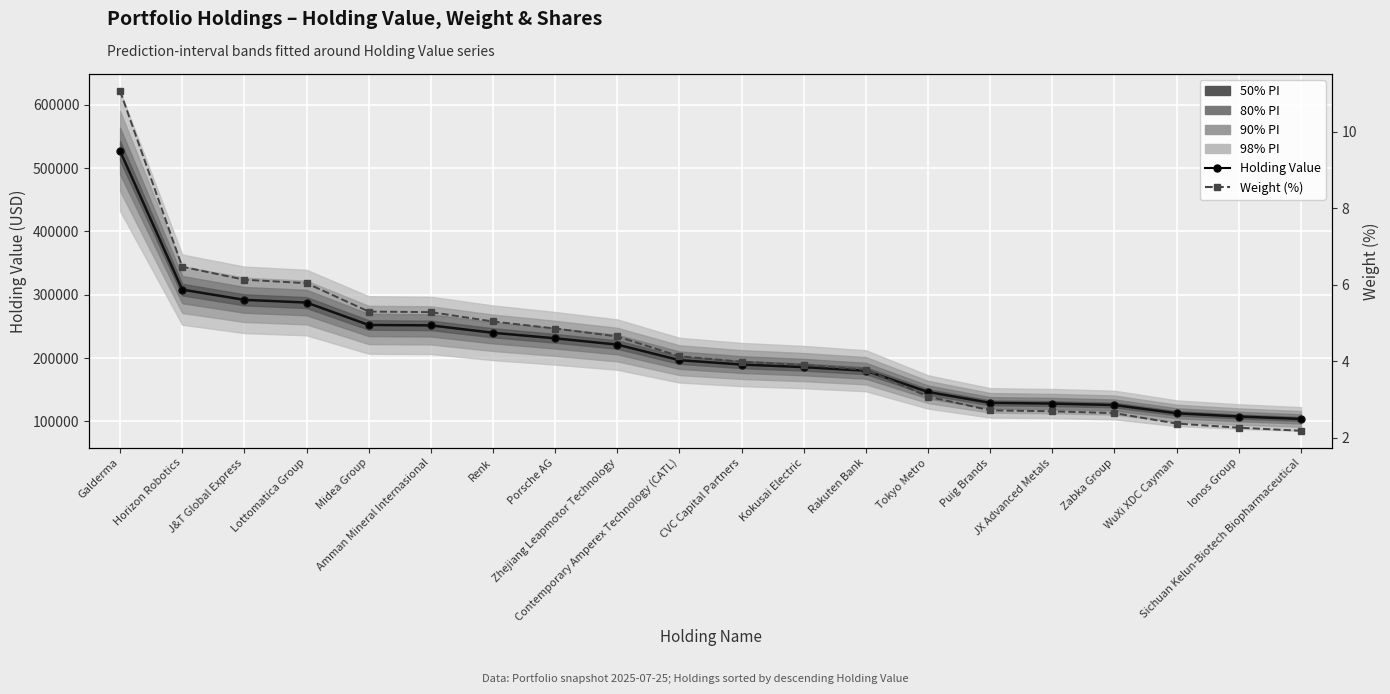

At how many categories does at least one series exceed 213779?

9